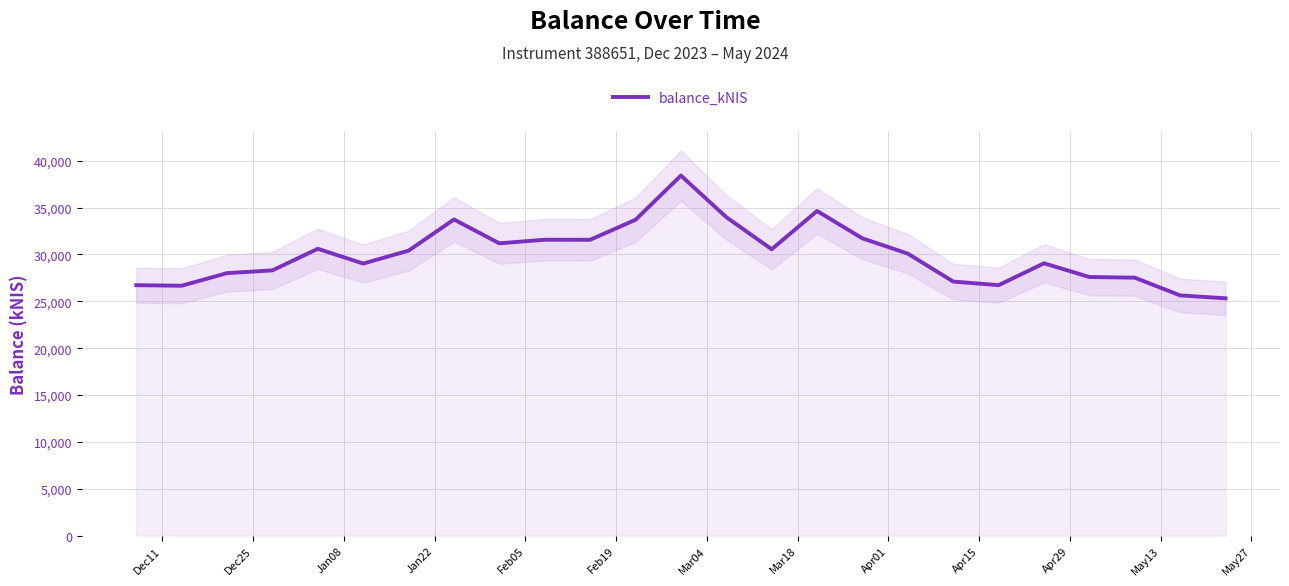

True or false: the data has more than 1 interior local peaks.

True